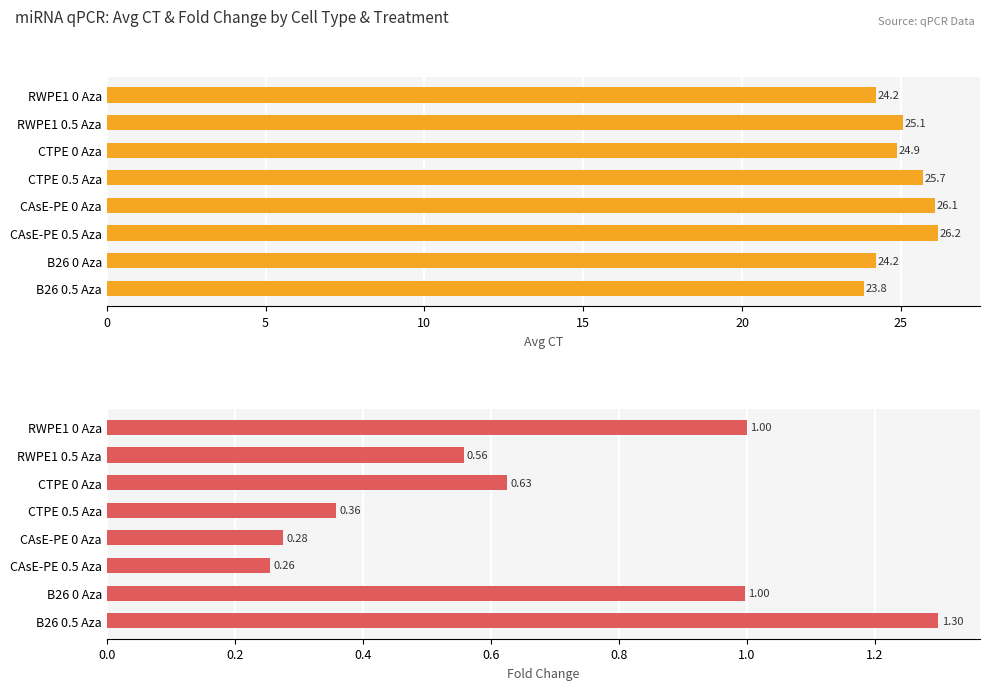

List the series in order of their overall mean, lowest first.

Fold Change, Avg CT